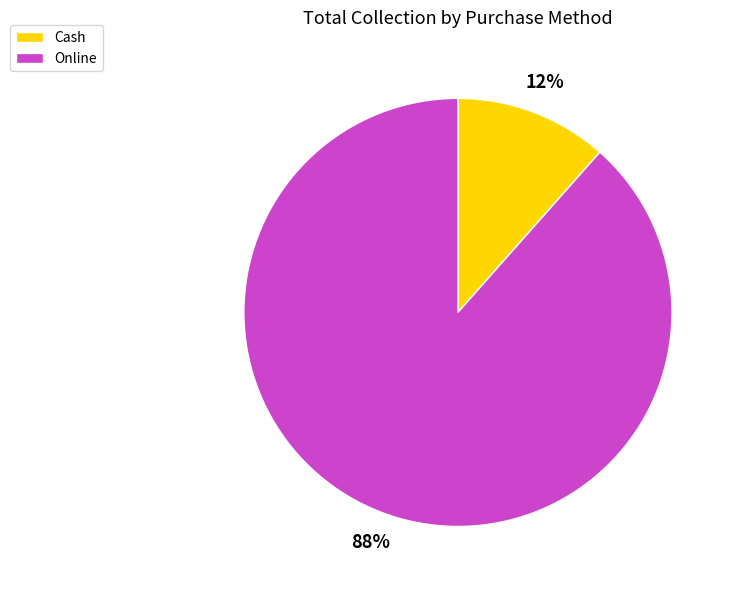

What is the largest slice in the pie chart?

Online